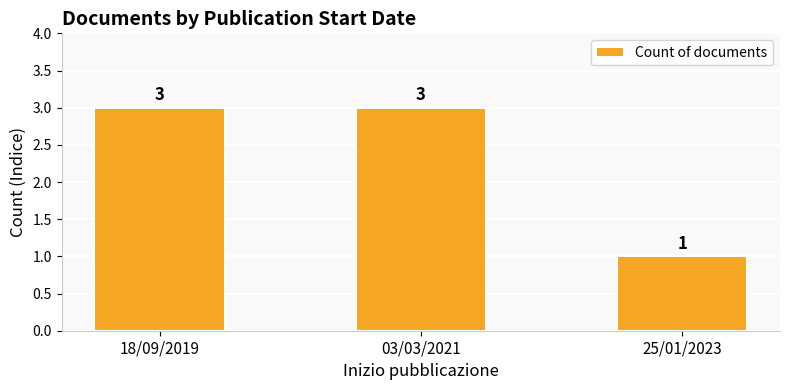

Does the chart contain any negative values?

No